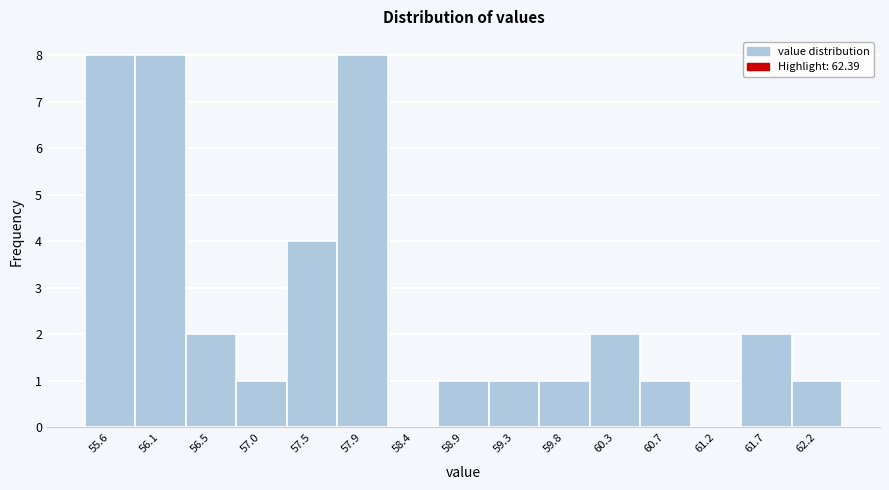

Reading left to right, list every bar in this chart as the range it spans on the x-axis followed by its height. Neither the bar edges nor the heights are printed on the chart, so give them approximately, as read against the axes.

55.35 to 55.85: 8
55.85 to 56.30: 8
56.30 to 56.75: 2
56.75 to 57.25: 1
57.25 to 57.70: 4
57.70 to 58.15: 8
58.15 to 58.65: 0
58.65 to 59.10: 1
59.10 to 59.60: 1
59.60 to 60.05: 1
60.05 to 60.50: 2
60.50 to 61.00: 1
61.00 to 61.45: 0
61.45 to 61.90: 2
61.90 to 62.40: 1